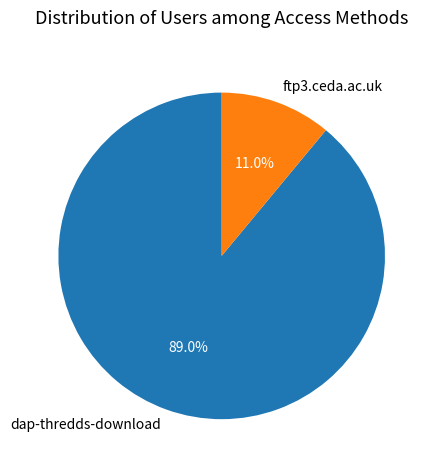

Rank the categories by value from lowest to highest.

ftp3.ceda.ac.uk, dap-thredds-download